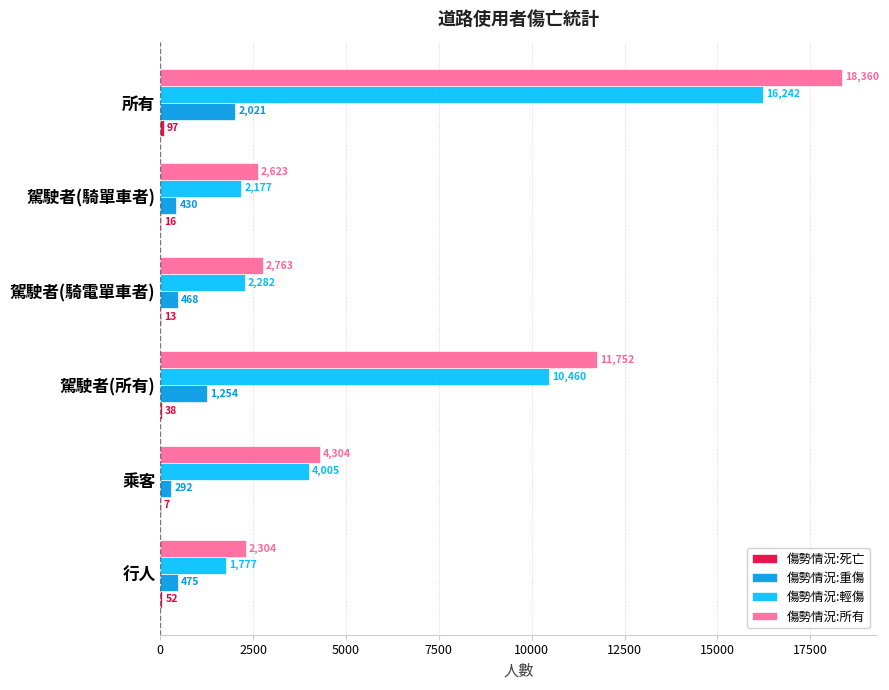

At which category is the sum across all series the highest?

所有